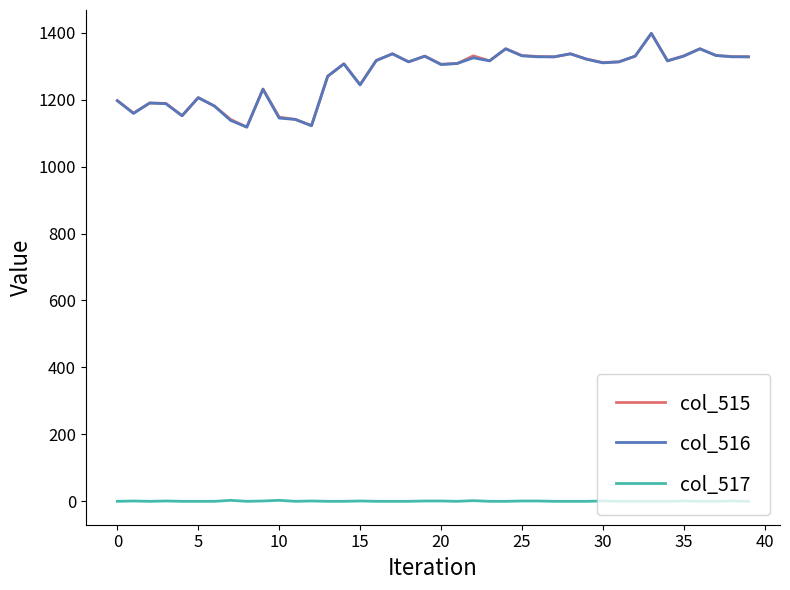

True or false: col_515 and col_517 cross at least once.

False